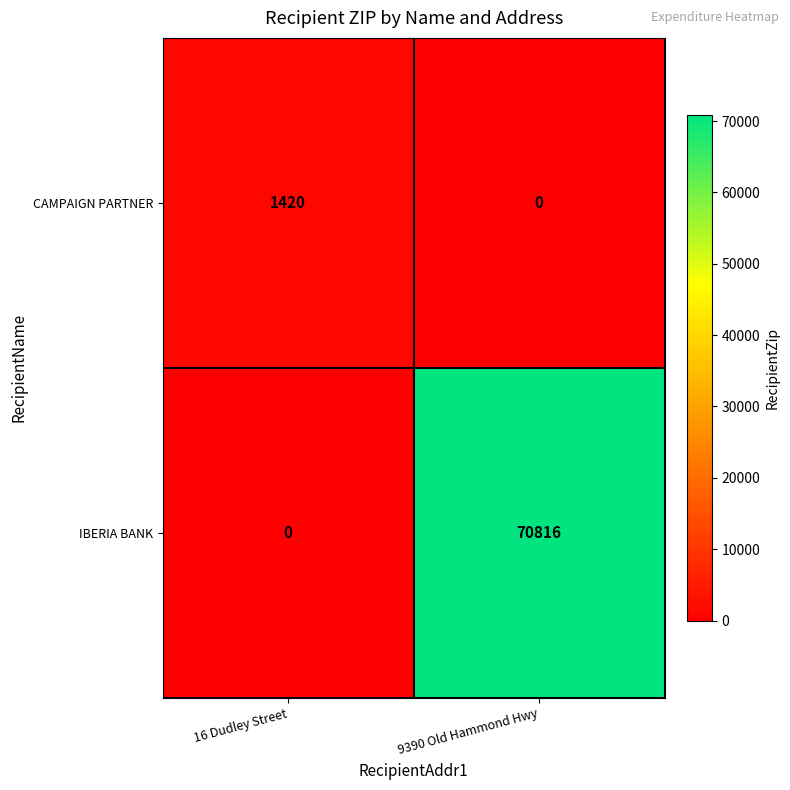

List the series in order of their overall mean, highest first.

IBERIA BANK, CAMPAIGN PARTNER